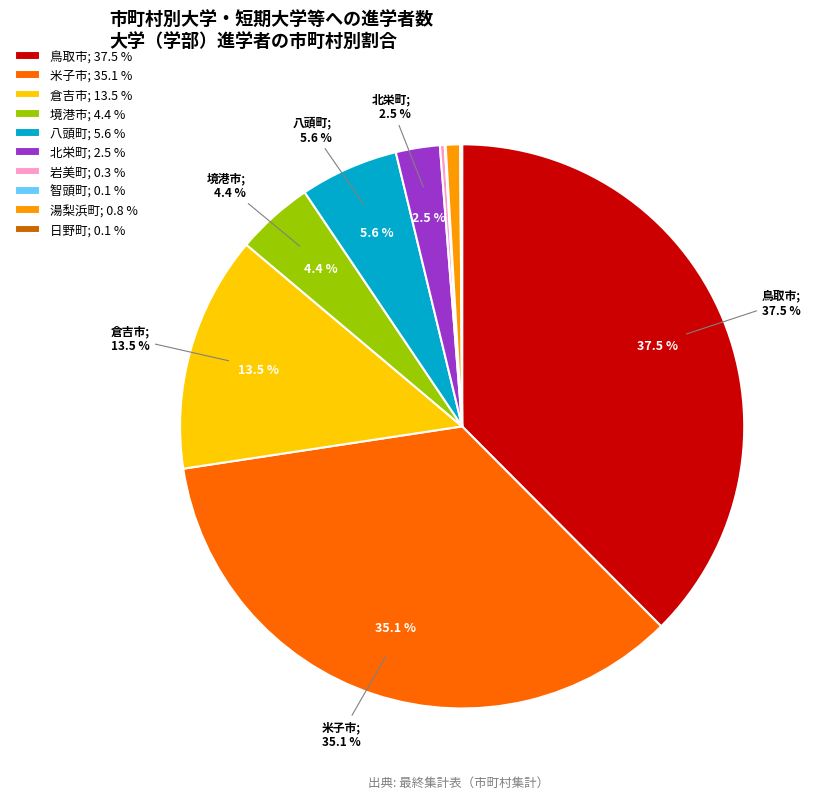

Which category has the smallest portion of the pie?

智頭町